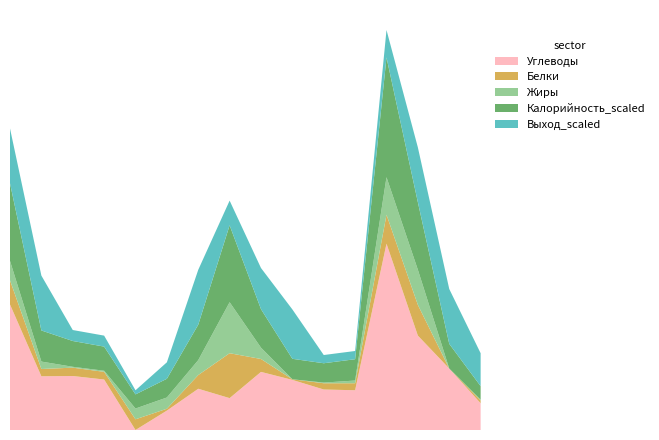

Reading left to right, list all the values displayed in this chart.

Углеводы: Каша пшенная молочная=45.8	Кофейный напиток=19.6	Хлеб пшеничный=19.7	Батон=18.4	Сыр порционно=0.0	Салат из свеклы с яблоком=7.1	Суп картофельный с горохом=15.0	Шницель рубленные из мяса птицы=11.6	Каша гречневая вязкая=21.2	Компот из сухофруктов=18.3	Хлеб пшеничный (обед)=14.8	Хлеб ржано-пшеничный=14.5	Крендель сахарный=67.9	Бифилайф=34.4	Сок в инд. уп.=22.4	Фрукт=9.8
Белки: Каша пшенная молочная=8.8	Кофейный напиток=2.7	Хлеб пшеничный=3.0	Батон=2.8	Сыр порционно=3.9	Салат из свеклы с яблоком=0.7	Суп картофельный с горохом=5.0	Шницель рубленные из мяса птицы=16.4	Каша гречневая вязкая=4.7	Компот из сухофруктов=0.2	Хлеб пшеничный (обед)=2.3	Хлеб ржано-пшеничный=2.5	Крендель сахарный=10.6	Бифилайф=11.2	Сок в инд. уп.=0.0	Фрукт=1.0
Жиры: Каша пшенная молочная=7.1	Кофейный напиток=2.7	Хлеб пшеничный=0.3	Батон=0.4	Сыр порционно=3.9	Салат из свеклы с яблоком=4.1	Суп картофельный с горохом=5.4	Шницель рубленные из мяса птицы=18.6	Каша гречневая вязкая=4.1	Компот из сухофруктов=0.0	Хлеб пшеничный (обед)=0.2	Хлеб ржано-пшеничный=1.0	Крендель сахарный=13.7	Бифилайф=12.8	Сок в инд. уп.=0.0	Фрукт=0.3
Калорийность_scaled: Каша пшенная молочная=28.3	Кофейный напиток=11.3	Хлеб пшеничный=9.4	Батон=8.8	Сыр порционно=5.2	Салат из свеклы с яблоком=6.8	Суп картофельный с горохом=12.9	Шницель рубленные из мяса птицы=28.0	Каша гречневая вязкая=14.0	Компот из сухофруктов=7.5	Хлеб пшеничный (обед)=7.0	Хлеб ржано-пшеничный=7.8	Крендель сахарный=43.7	Бифилайф=24.6	Сок в инд. уп.=9.0	Фрукт=4.9
Выход_scaled: Каша пшенная молочная=20.0	Кофейный напиток=20.0	Хлеб пшеничный=4.0	Батон=4.0	Сыр порционно=1.5	Салат из свеклы с яблоком=6.0	Суп картофельный с горохом=20.0	Шницель рубленные из мяса птицы=9.0	Каша гречневая вязкая=15.0	Компот из сухофруктов=18.0	Хлеб пшеничный (обед)=3.0	Хлеб ржано-пшеничный=3.0	Крендель сахарный=10.0	Бифилайф=20.0	Сок в инд. уп.=20.0	Фрукт=12.0